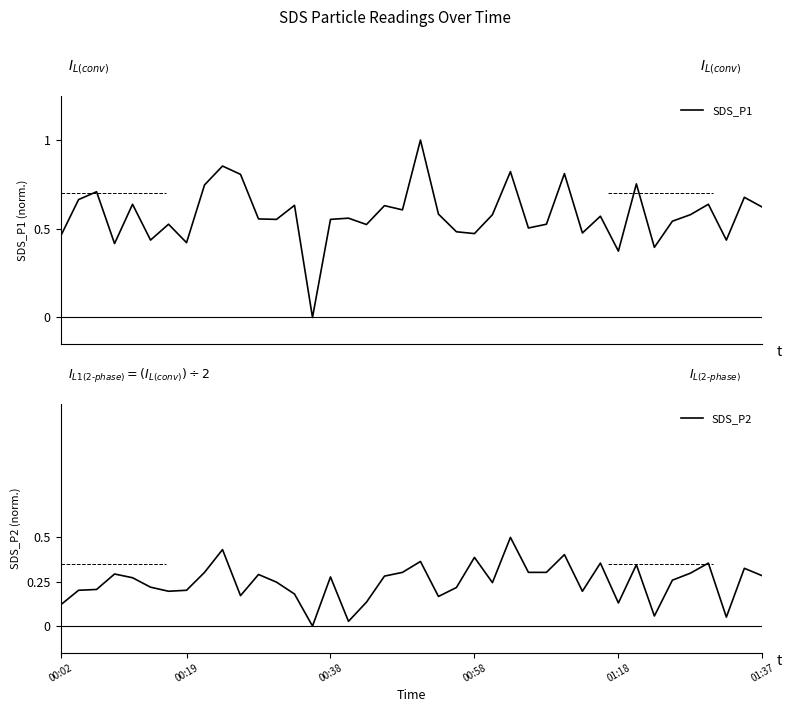

Is it true that SDS_P2 equals 0.2 at 00:19?

True